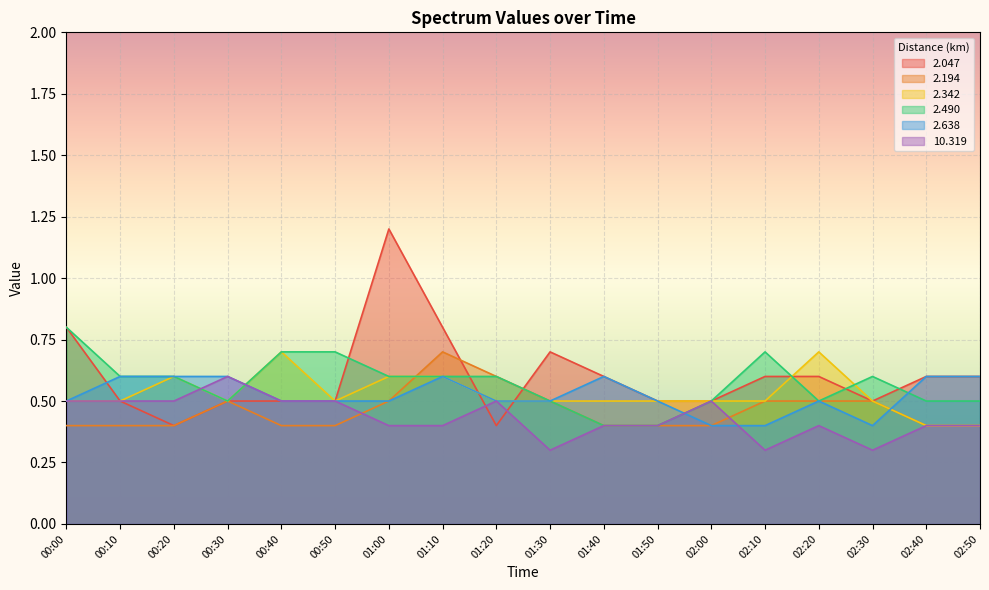

What are all the series names shown in the legend?

2.047, 2.194, 2.342, 2.490, 2.638, 10.319